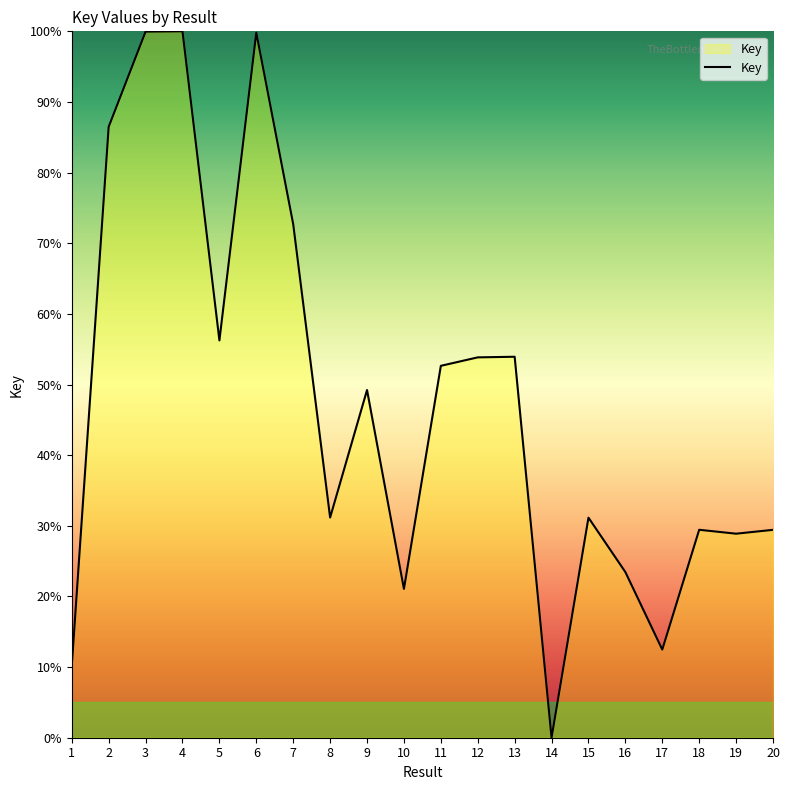

What is the difference between the values at 14 and 17?

12.5